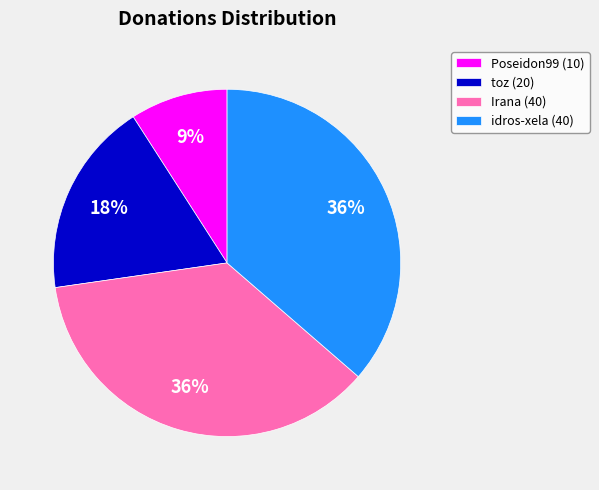

The idros-xela (40) slice represents 36% of the pie. True or false?

True